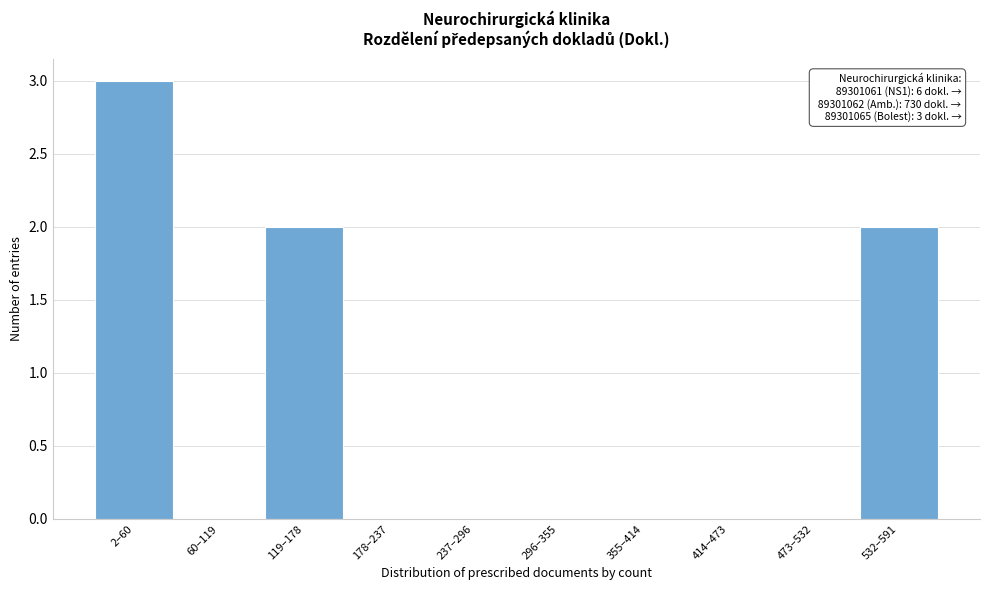

Reading left to right, what are all the values shown in this chart?

2–60=3	60–119=0	119–178=2	178–237=0	237–296=0	296–355=0	355–414=0	414–473=0	473–532=0	532–591=2